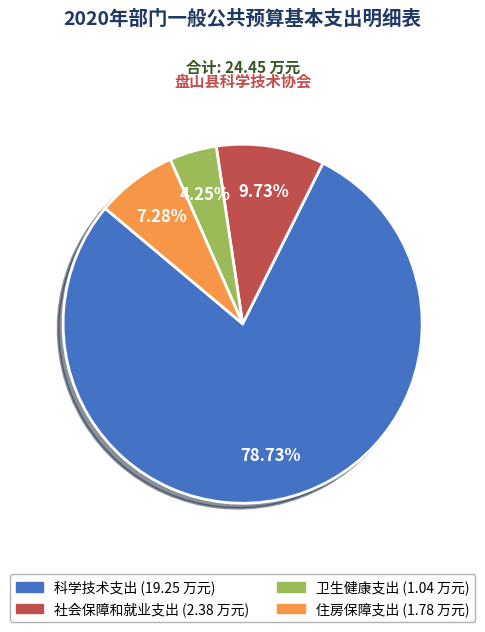

What portion of the pie excludes 社会保障和就业支出?

90.3%